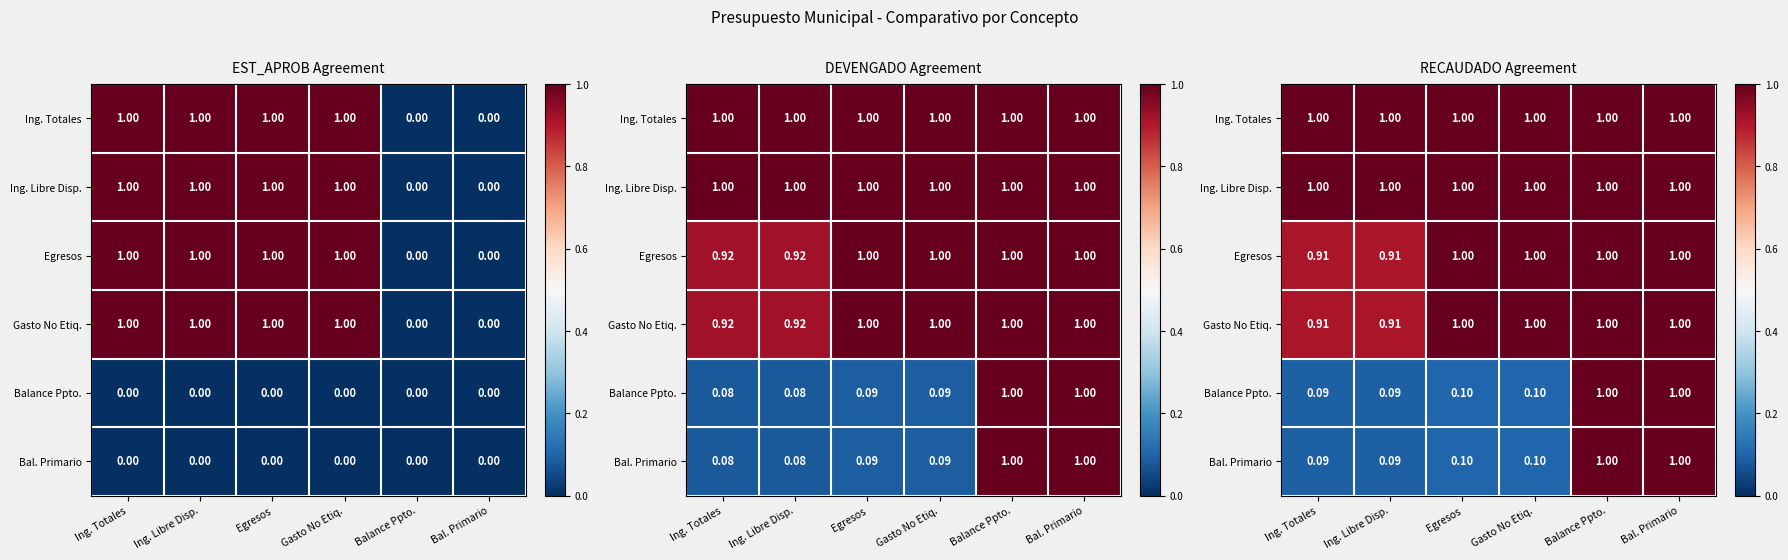

Read the Egresos value at Balance Ppto..

1.0